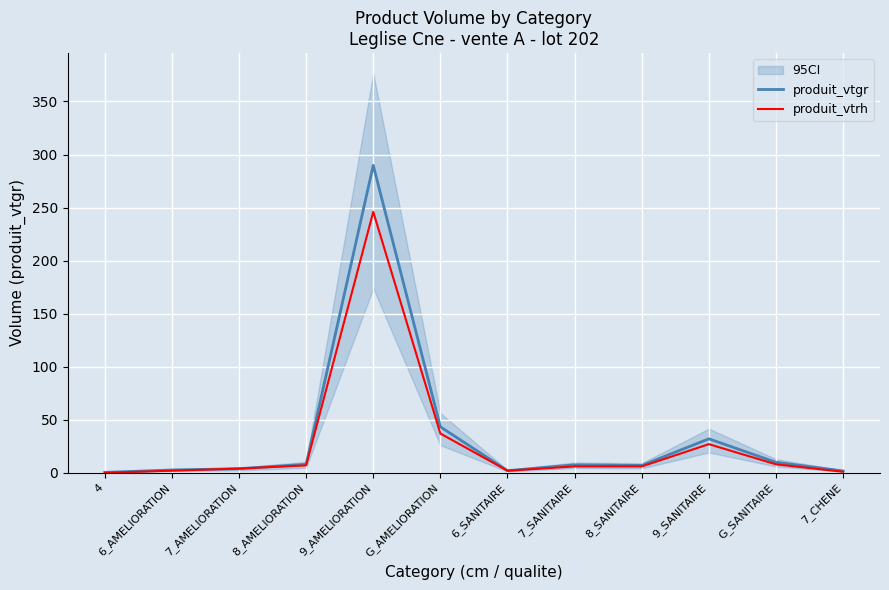

What is the sum of the produit_vtgr values at 7_AMELIORATION and 8_SANITAIRE?

10.8